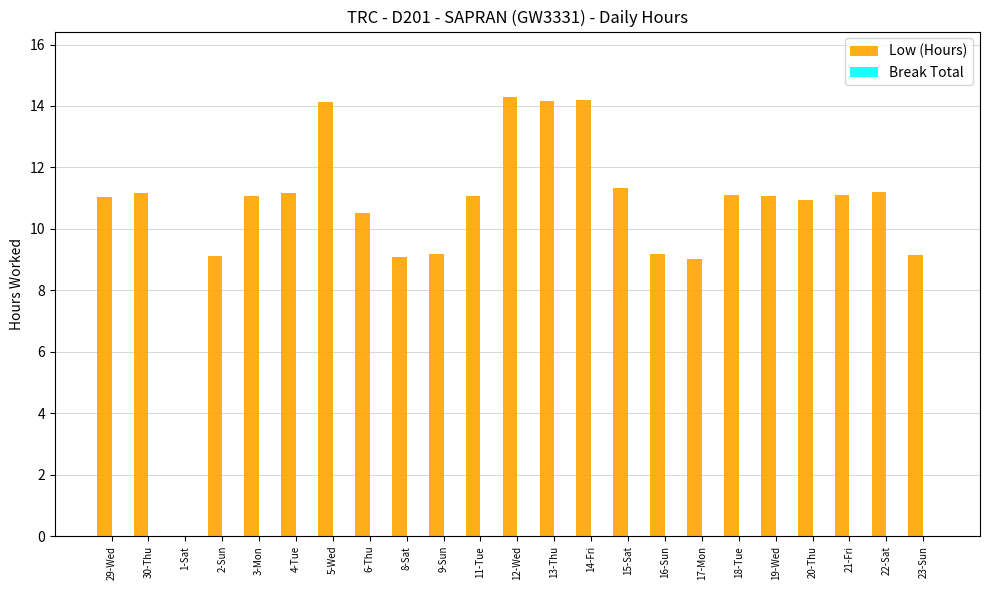

Are the bars horizontal?

No